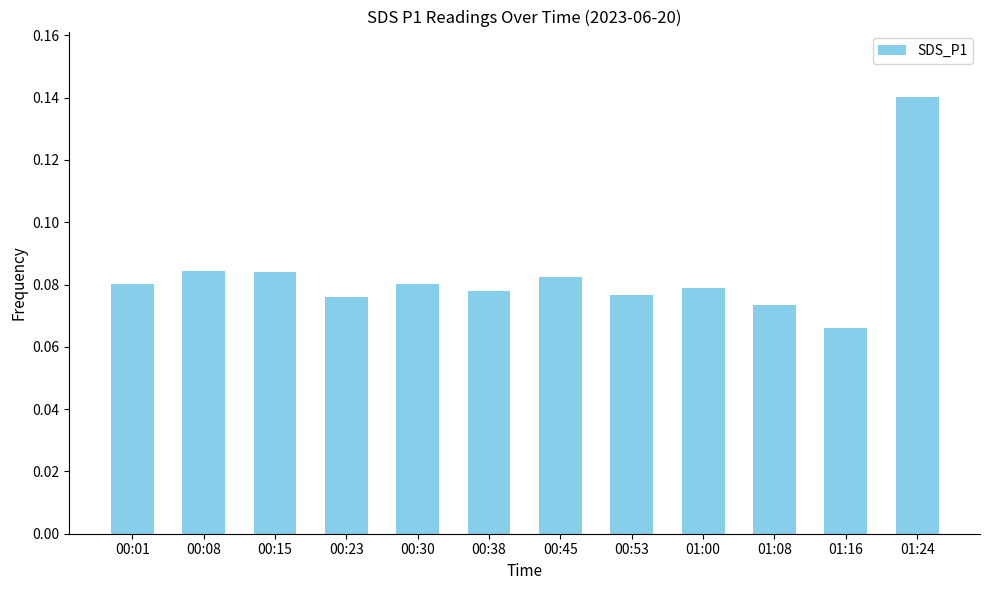

Where is the data nearest to the value 0?

01:16